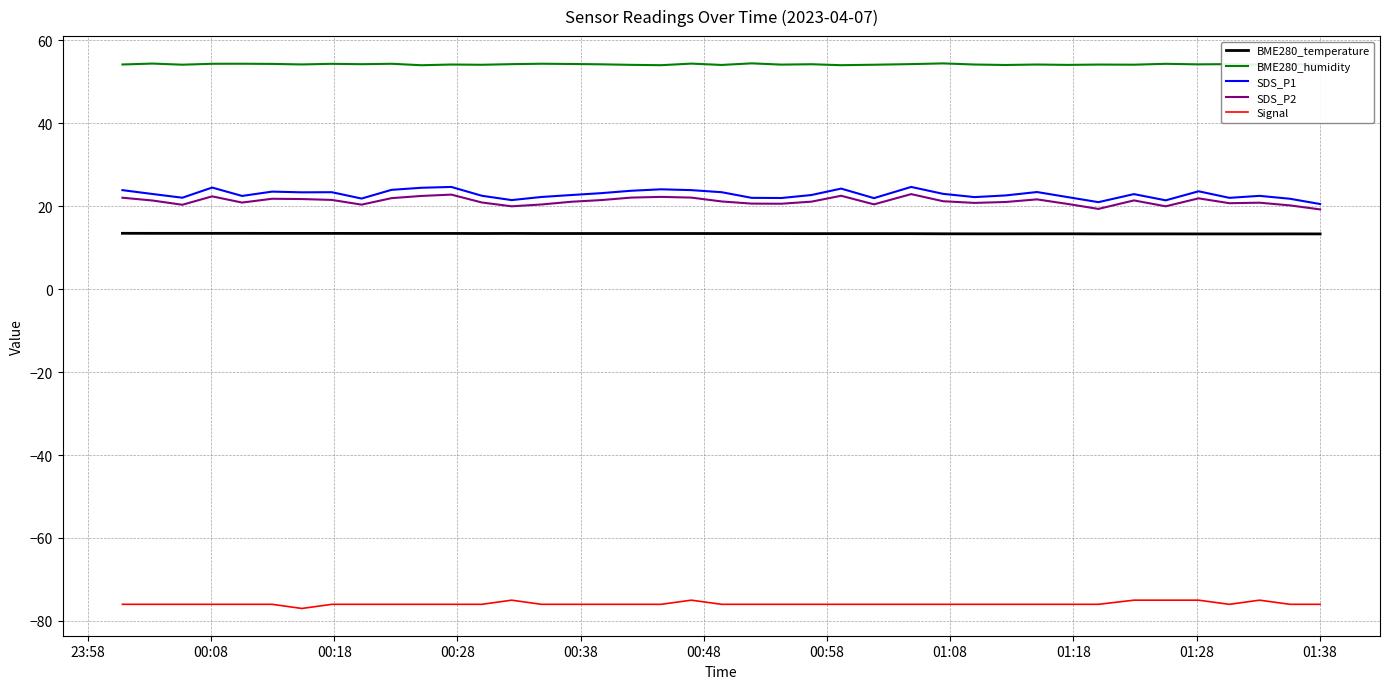

Which series has the largest total across all categories?

BME280_humidity